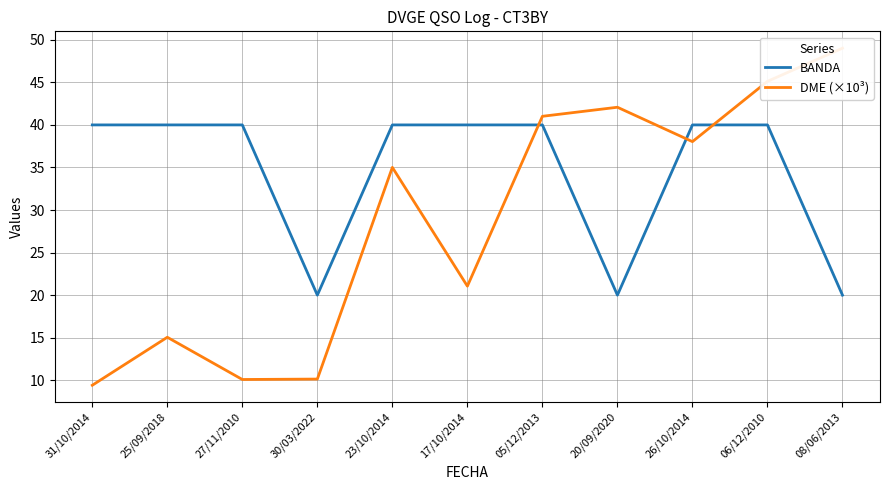

What is the maximum value for BANDA?

40